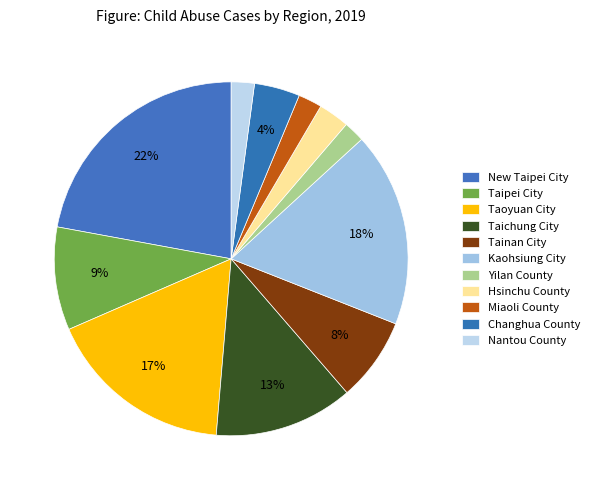

Is it true that Kaohsiung City is 18% of the pie?

True